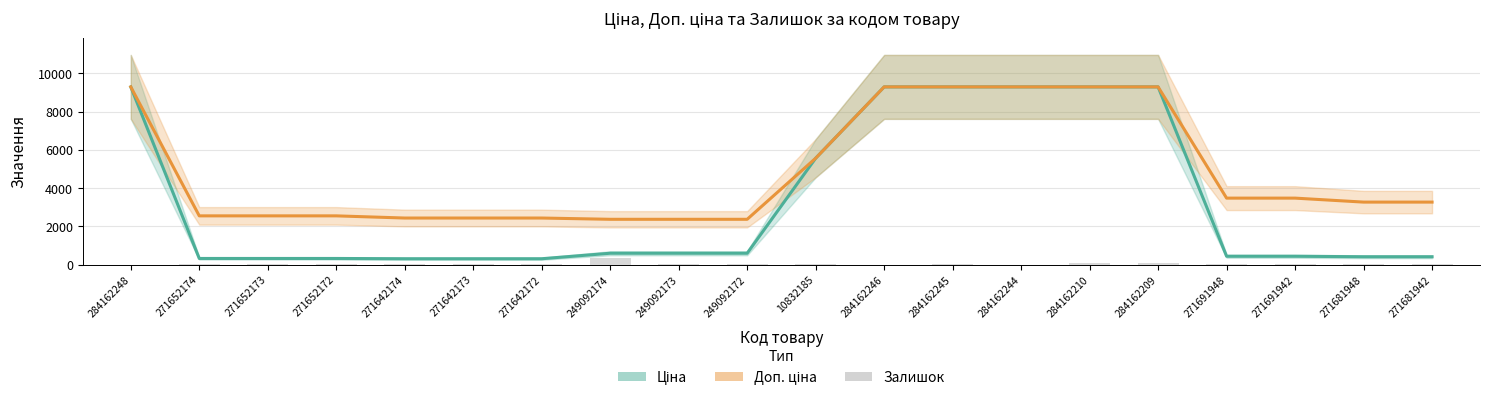

Is it true that Ціна equals 304.1 at 271642173?

True